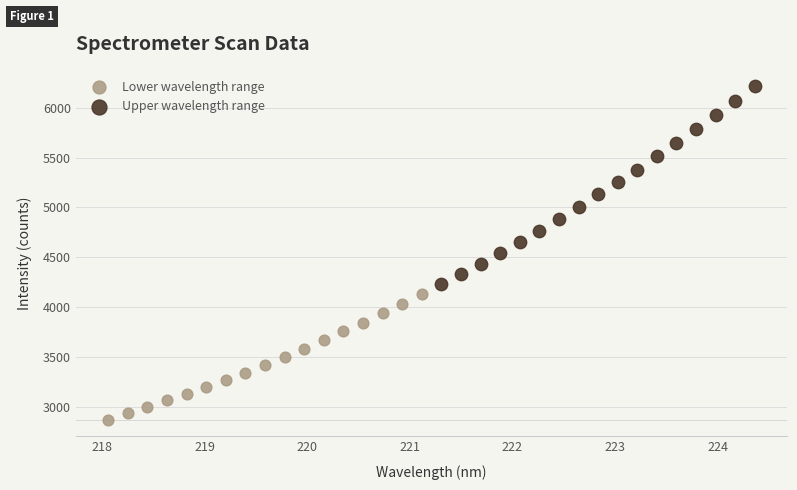

Which series reaches the minimum Y coordinate?

Lower wavelength range